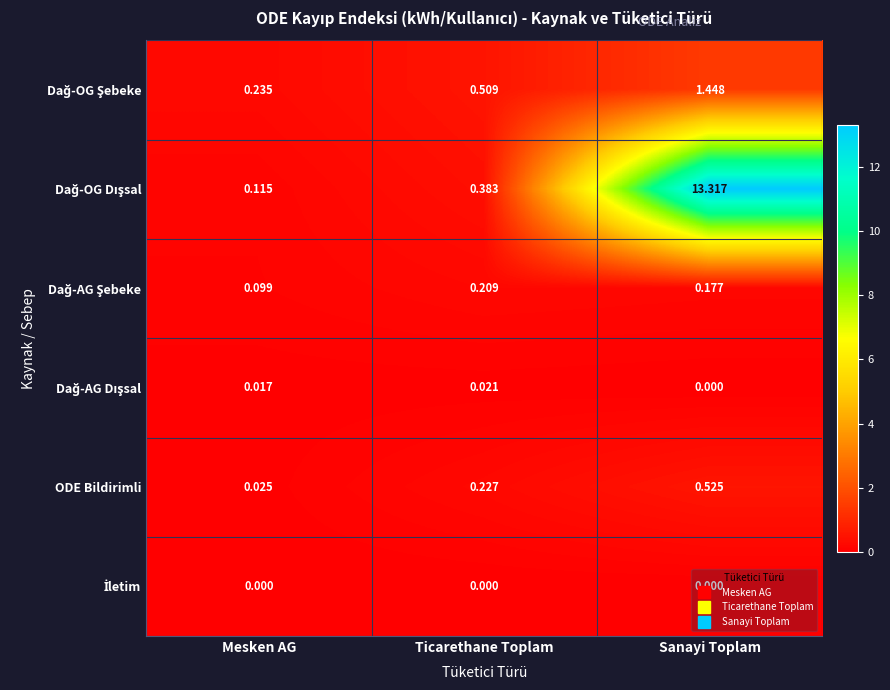

At which category is the sum across all series the highest?

Sanayi Toplam